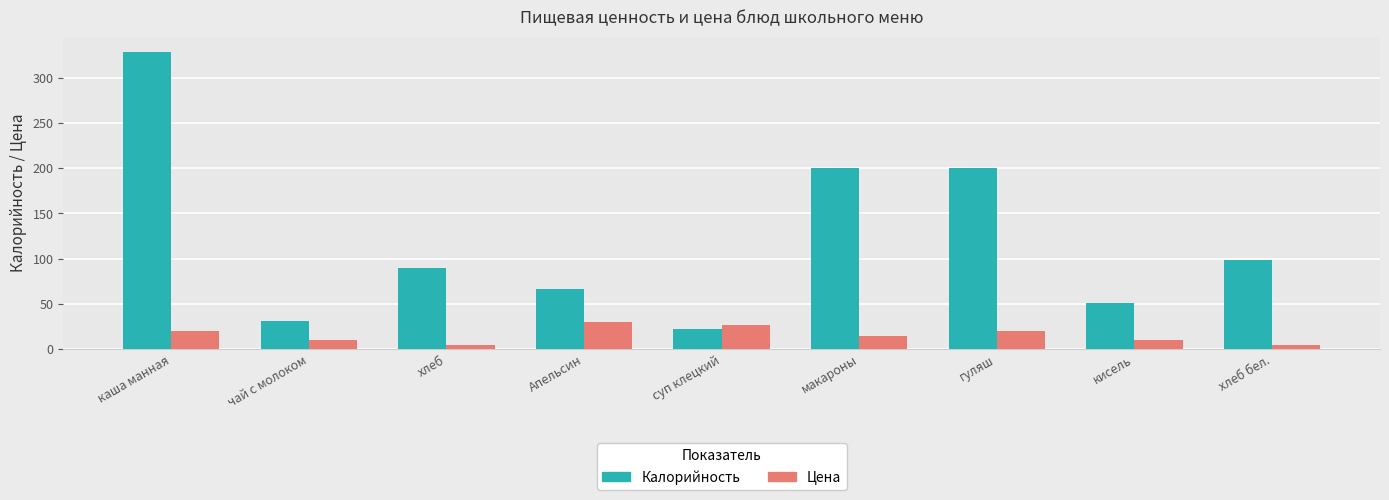

How many groups of bars are there?

9